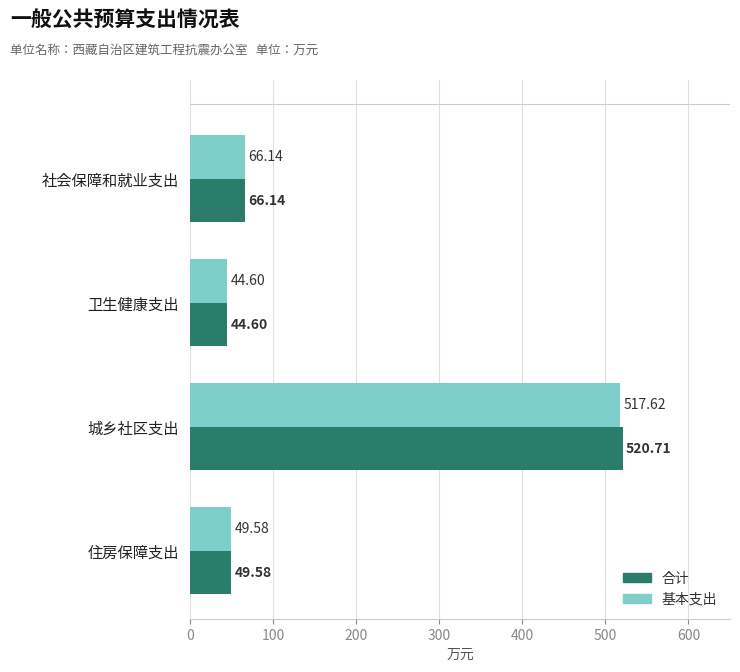

How many series are shown in this chart?

2